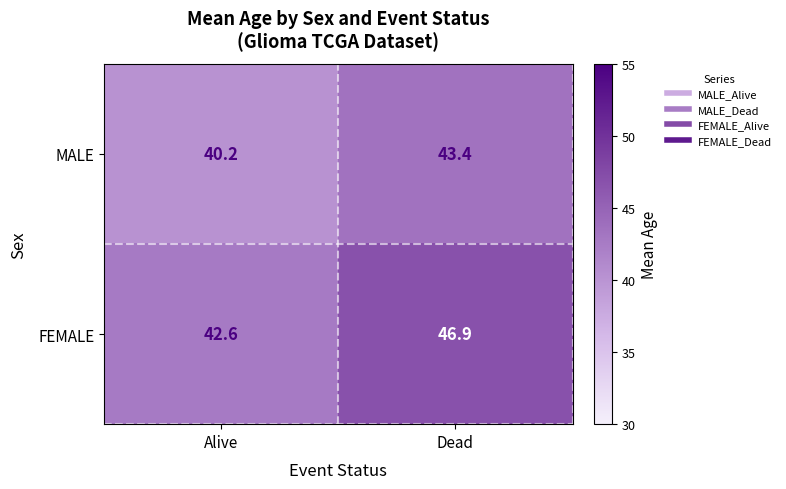

Which series has the largest range (max minus min)?

FEMALE